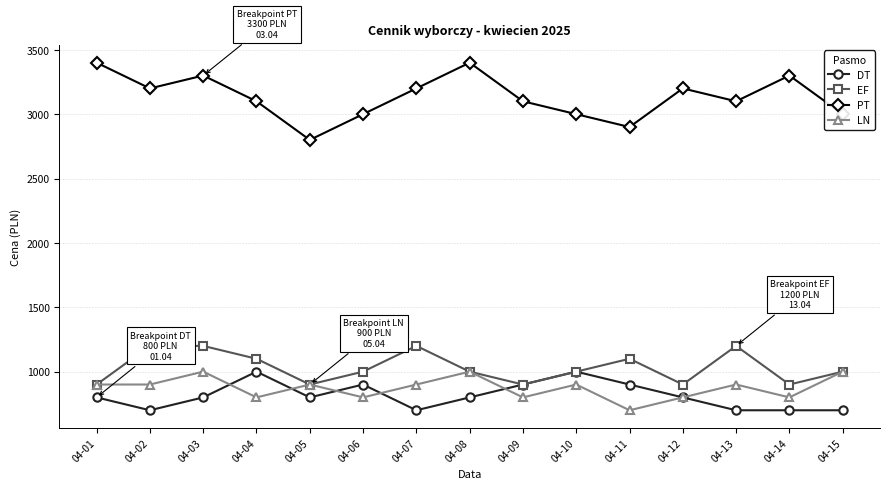

What is the value of the EF point at the 15th from the left?

1000